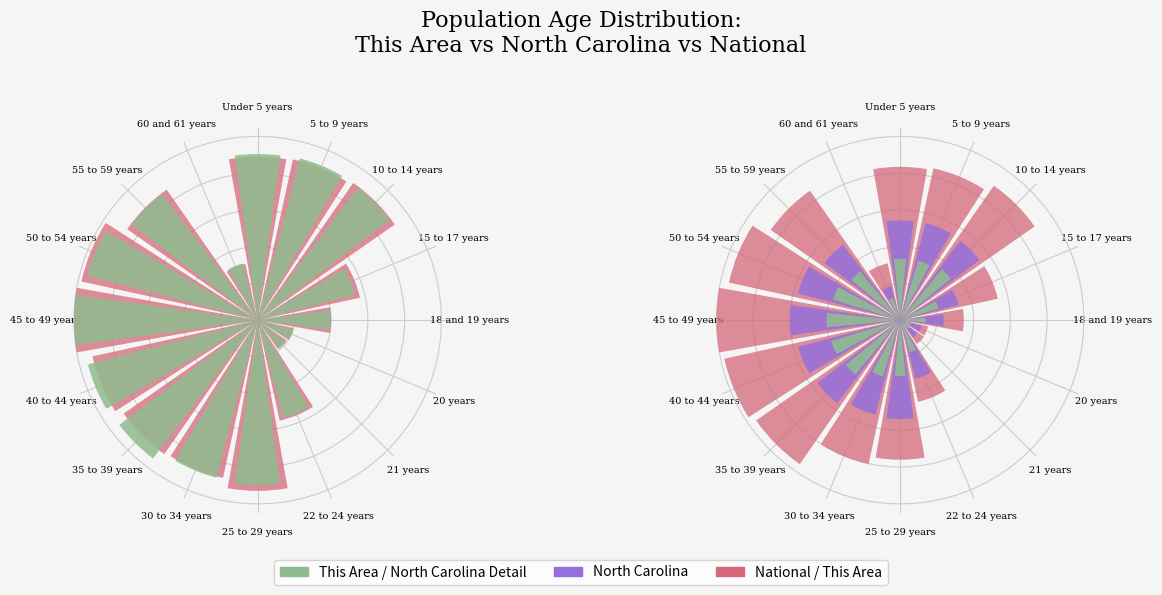

What position from the left is 45 to 49 years?

13